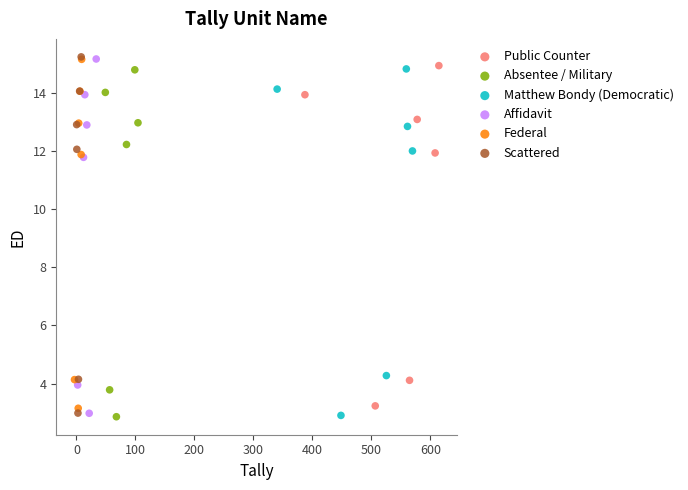

Which series has the largest Y range (max minus min)?

Scattered